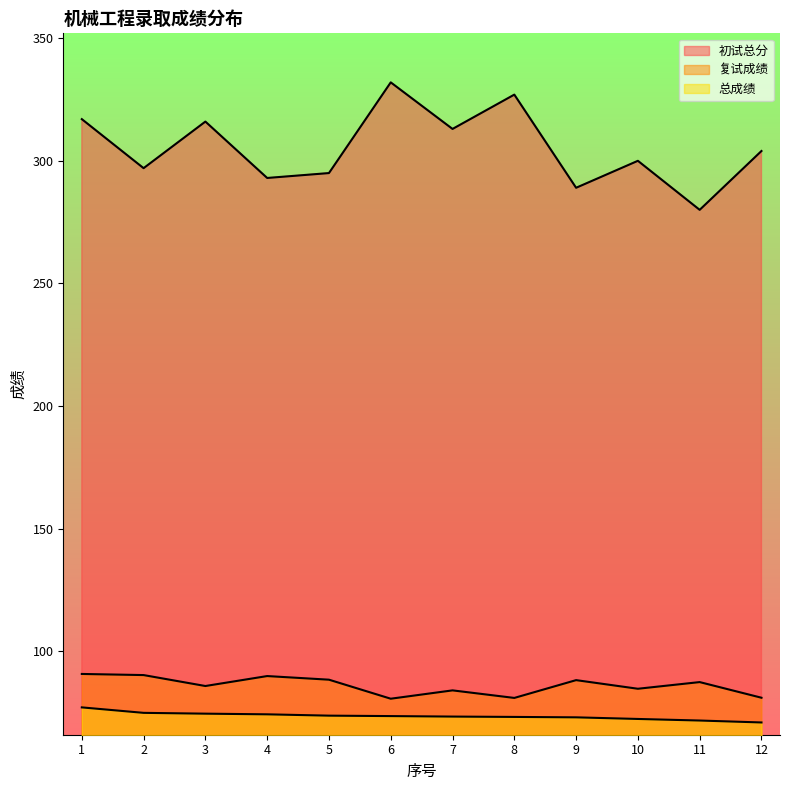

The 初试总分 series shows 316.0 at 3. True or false?

True